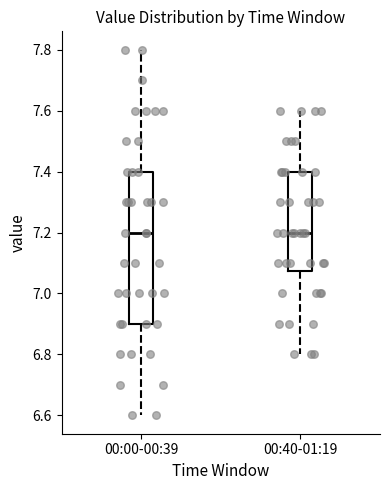

Reading left to right, read every box against the y-axis: the position of its median line, the range the box covers, and the ends of its whiskers. The values are not printed on the chart, so give them approximately, as read against the axis.

00:00-00:39: median 7.20, box 6.90 to 7.40, whiskers 6.60 to 7.80
00:40-01:19: median 7.20, box 7.08 to 7.40, whiskers 6.80 to 7.60